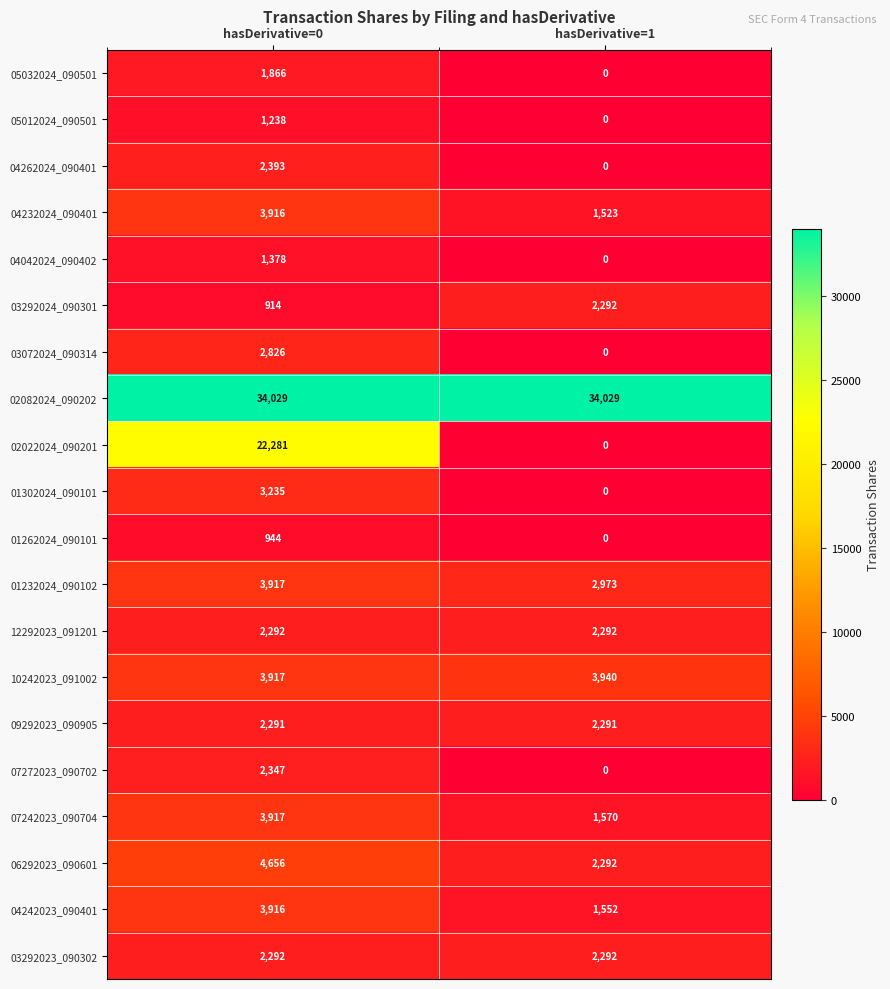

What is the sum of all 03292023_090302 values?

4584